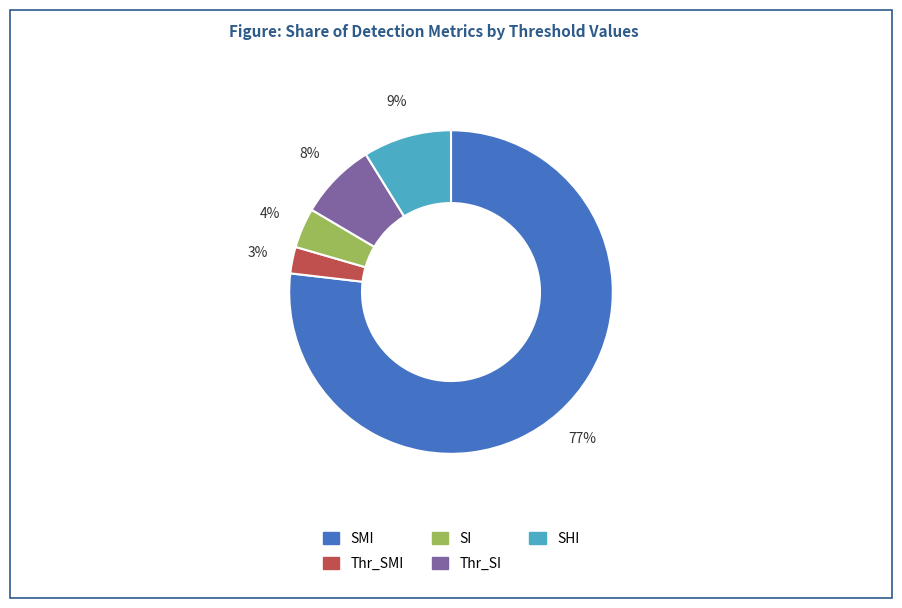

Do SMI and SI together represent more than half of the pie?

Yes